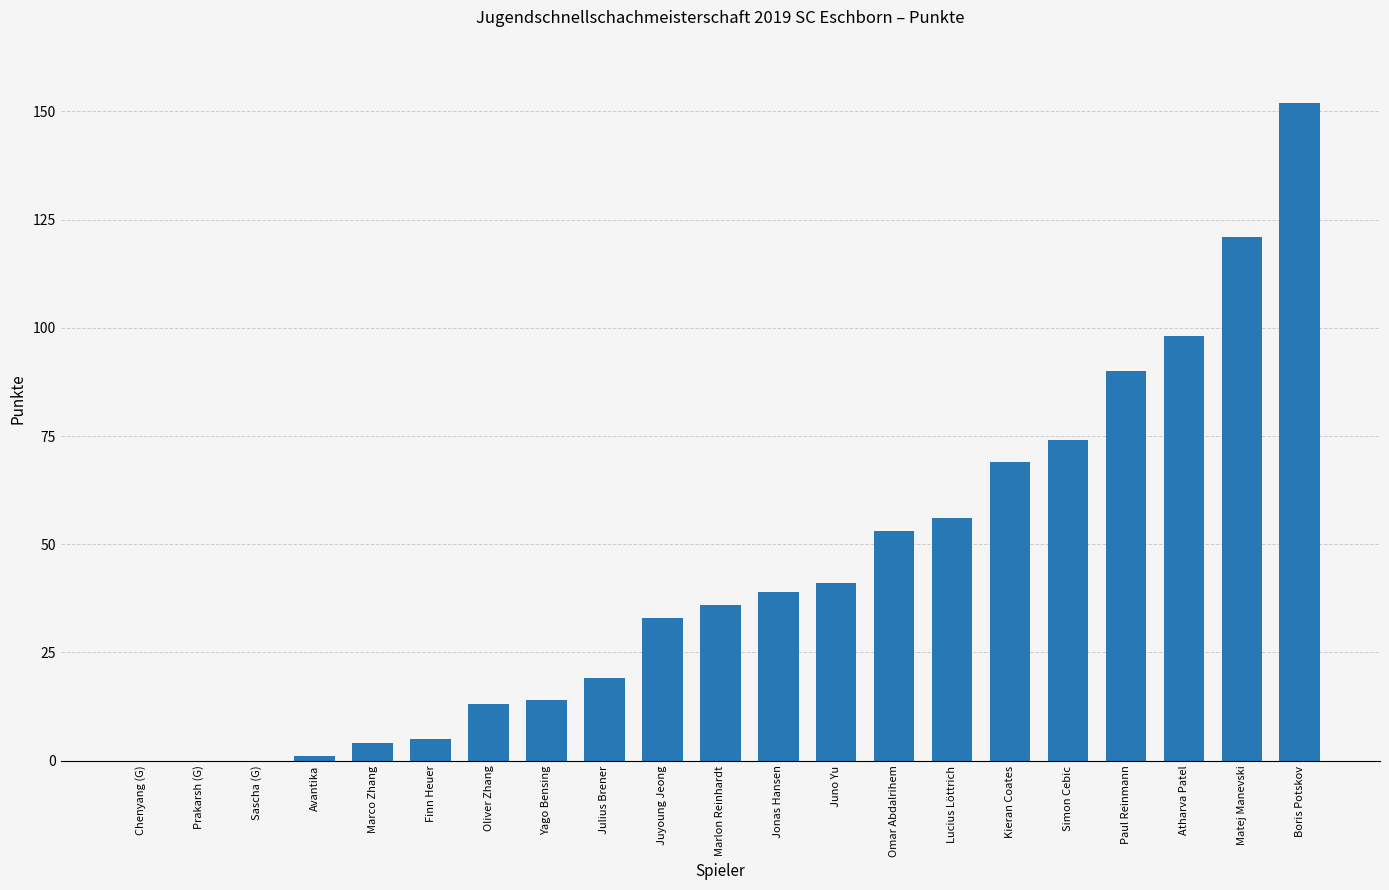

What is the maximum value shown in the chart?

152